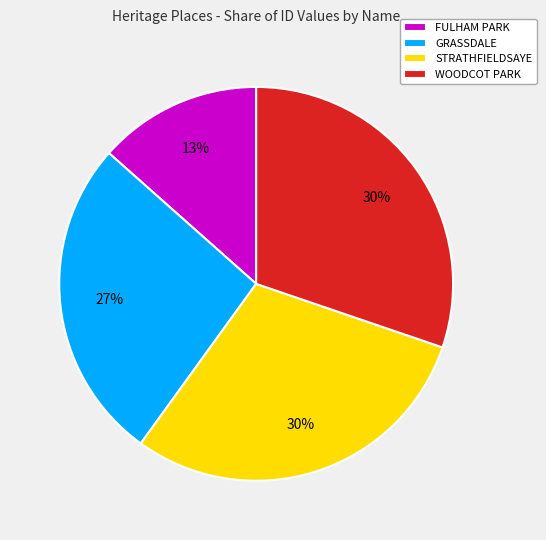

Do FULHAM PARK and GRASSDALE together represent more than half of the pie?

No